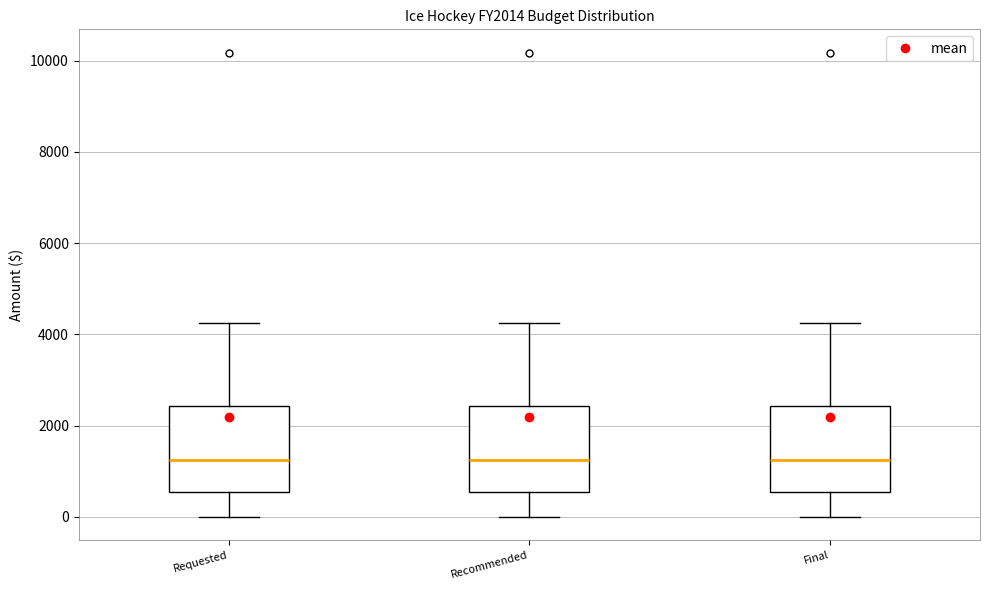

Reading left to right, read every box against the y-axis: the position of its median line, the range the box covers, and the ends of its whiskers. The values are not printed on the chart, so give them approximately, as read against the axis.

Requested: median 1200, box 600 to 2400, whiskers 0 to 4200
Recommended: median 1200, box 600 to 2400, whiskers 0 to 4200
Final: median 1200, box 600 to 2400, whiskers 0 to 4200